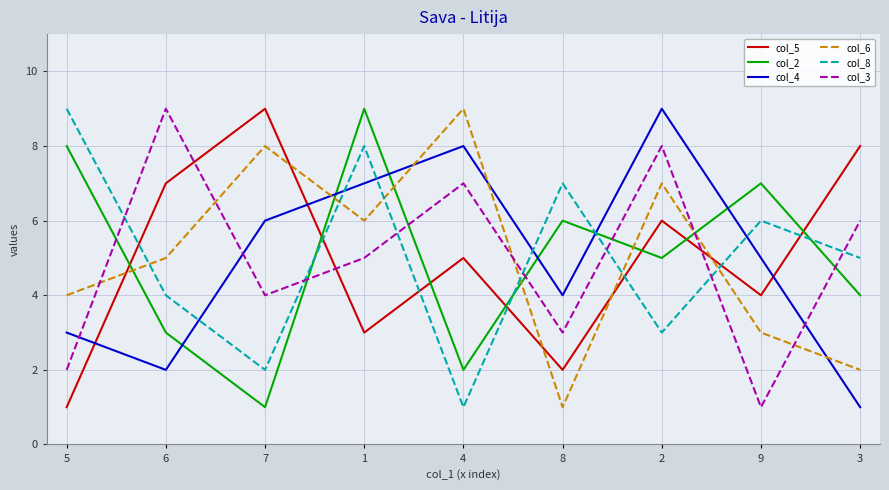

Reading left to right, transcribe all the data shown in this chart.

col_5: 5=1	6=7	7=9	1=3	4=5	8=2	2=6	9=4	3=8
col_2: 5=8	6=3	7=1	1=9	4=2	8=6	2=5	9=7	3=4
col_4: 5=3	6=2	7=6	1=7	4=8	8=4	2=9	9=5	3=1
col_6: 5=4	6=5	7=8	1=6	4=9	8=1	2=7	9=3	3=2
col_8: 5=9	6=4	7=2	1=8	4=1	8=7	2=3	9=6	3=5
col_3: 5=2	6=9	7=4	1=5	4=7	8=3	2=8	9=1	3=6